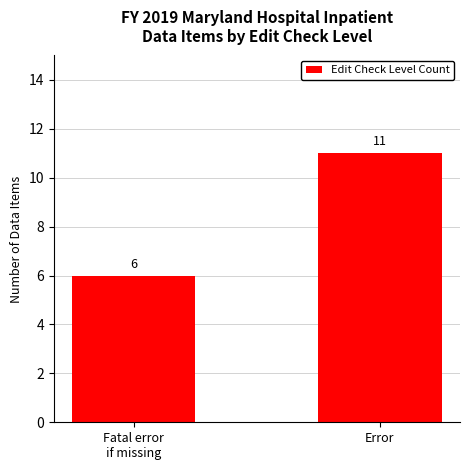

Where is the data nearest to the value 8?

Fatal error
if missing